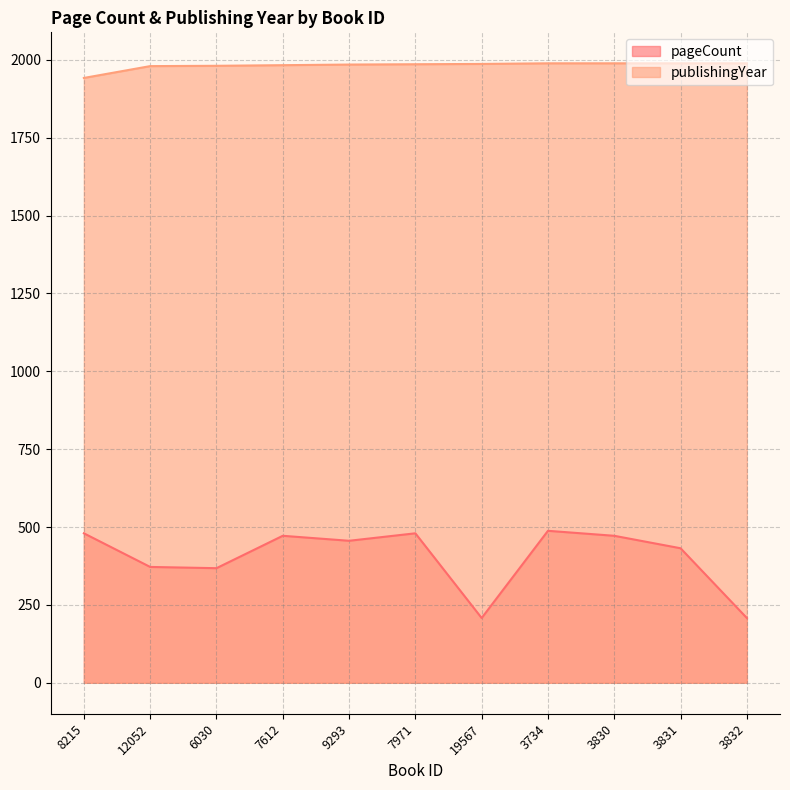

At which category does pageCount reach its first local valley?

6030